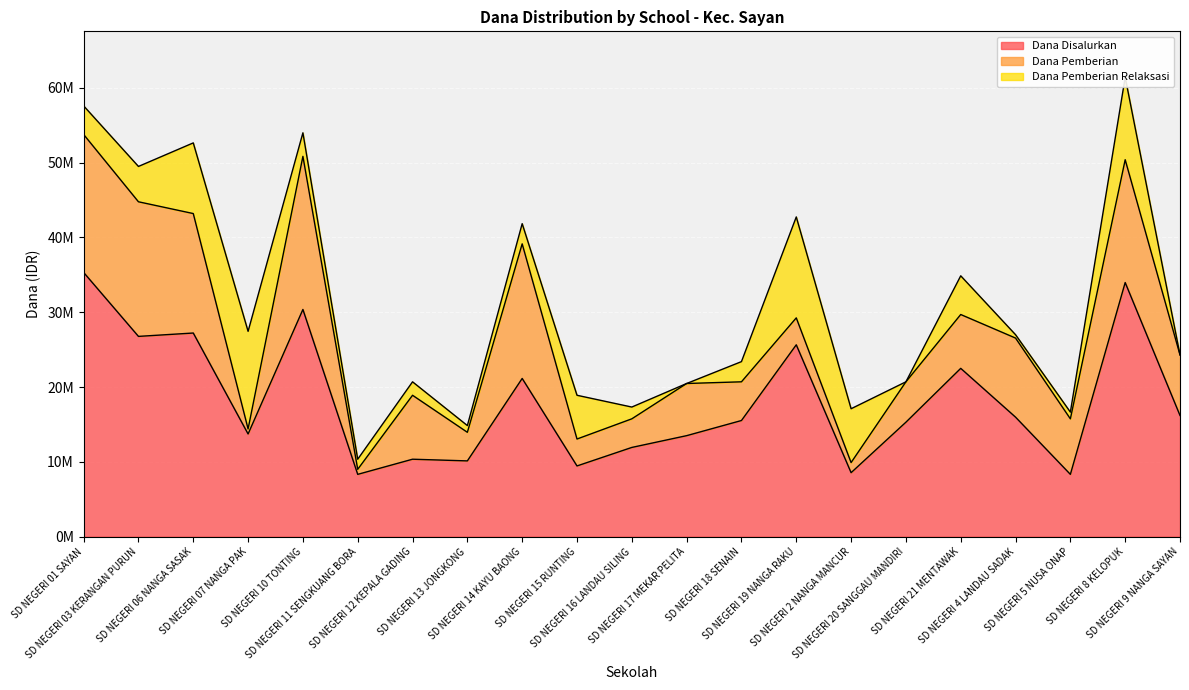

The value of Dana Pemberian Relaksasi at SD NEGERI 01 SAYAN is 5991759. True or false?

False